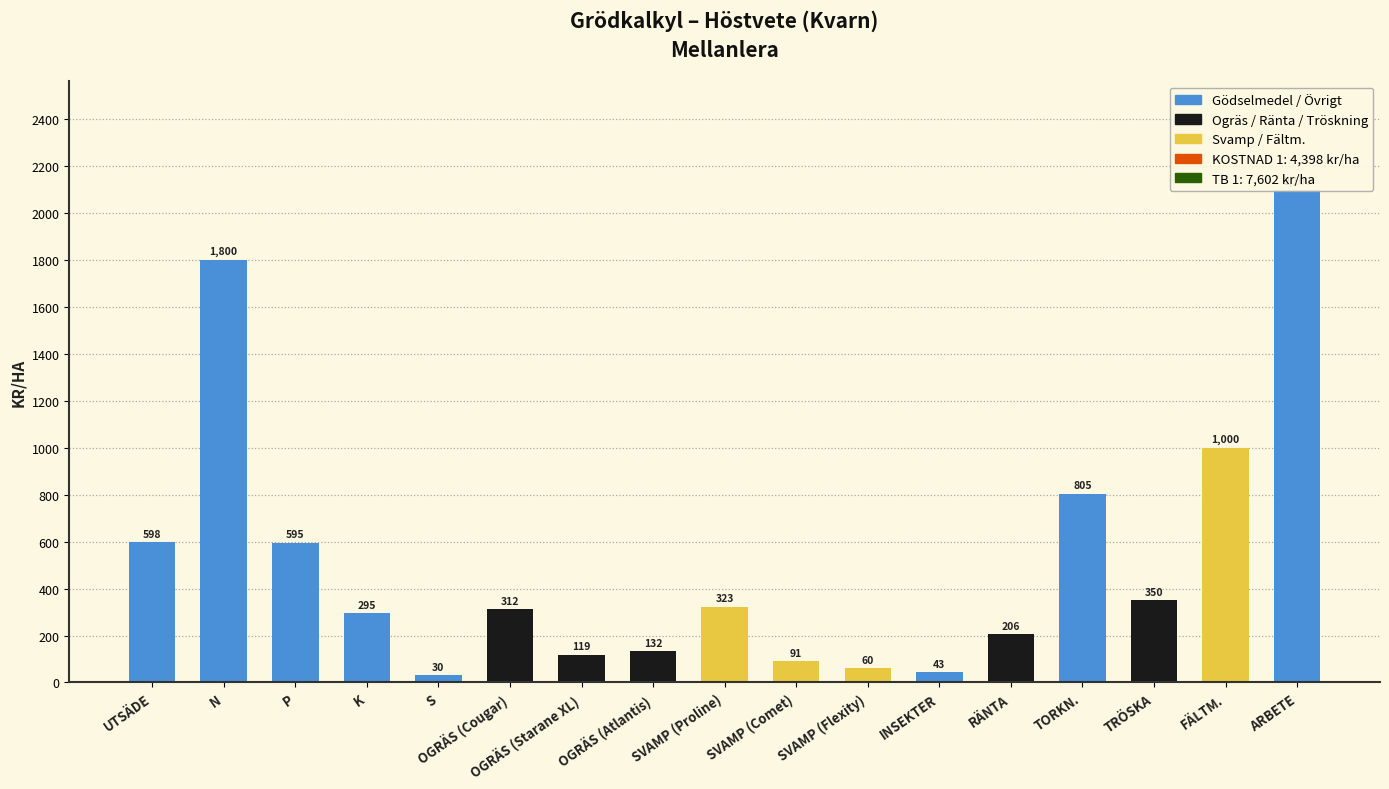

Count the number of categories in the chart.

17